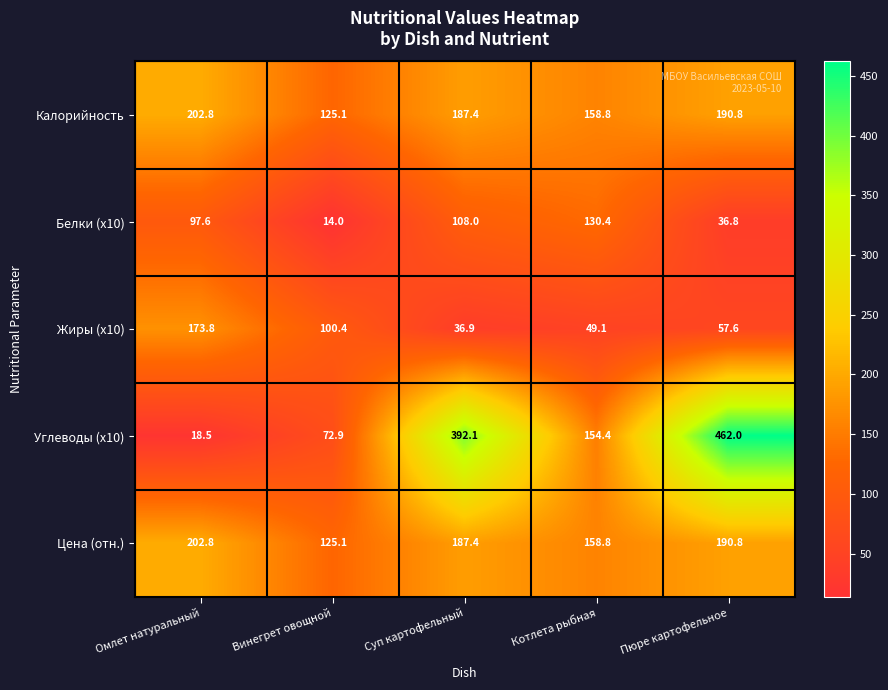

The value of Белки (x10) at Пюре картофельное is 61.4. True or false?

False